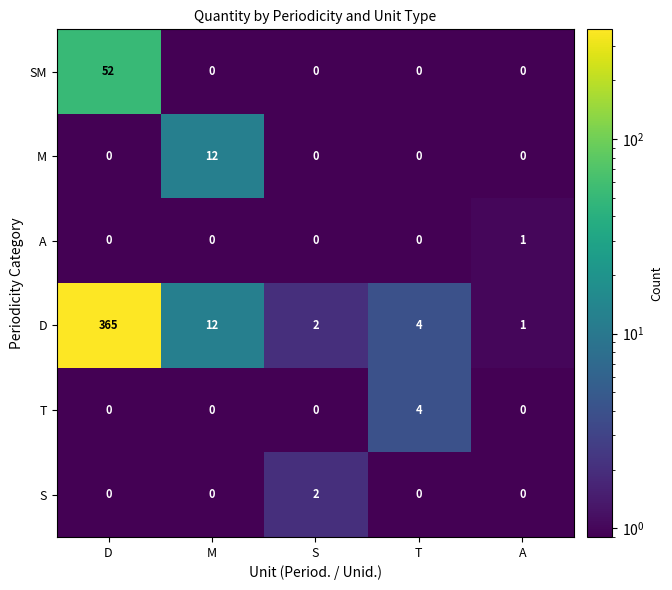

List the labels in order of D value, smallest first.

A, S, T, M, D